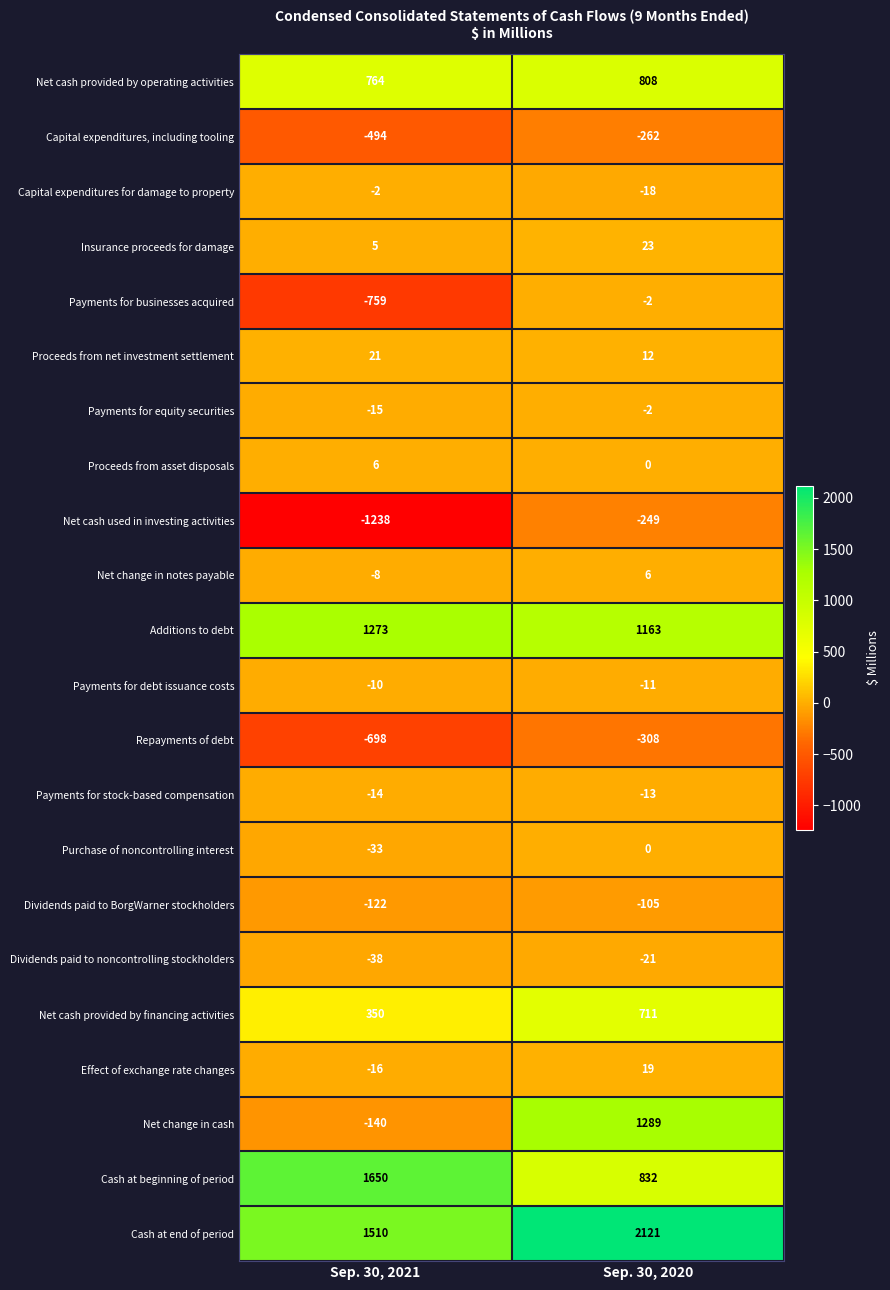

What is the difference between the Repayments of debt values at Sep. 30, 2021 and Sep. 30, 2020?

390